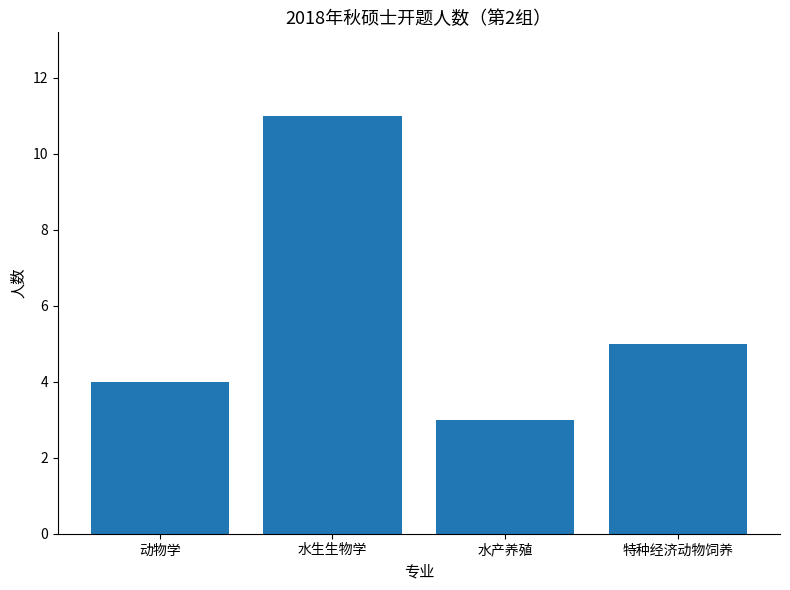

Count the values in the range 4 to 11.

3